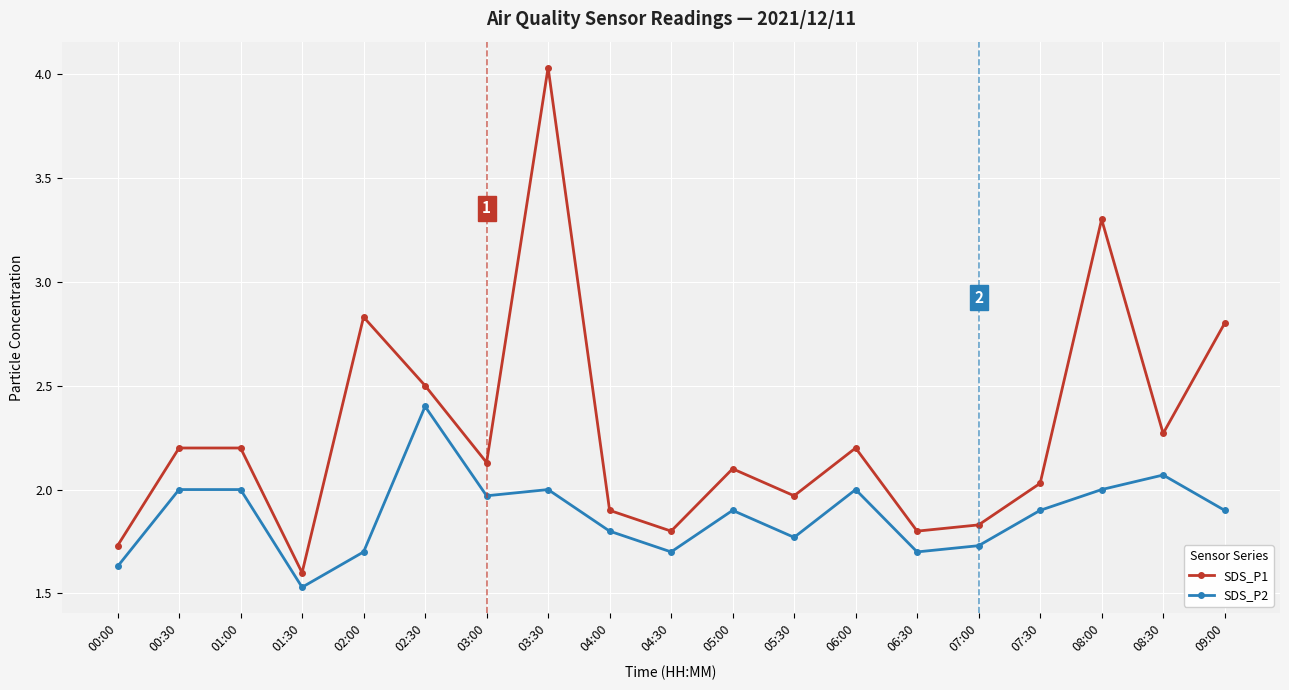

What is the difference between the second highest and minimum values in the SDS_P2 series?

0.5